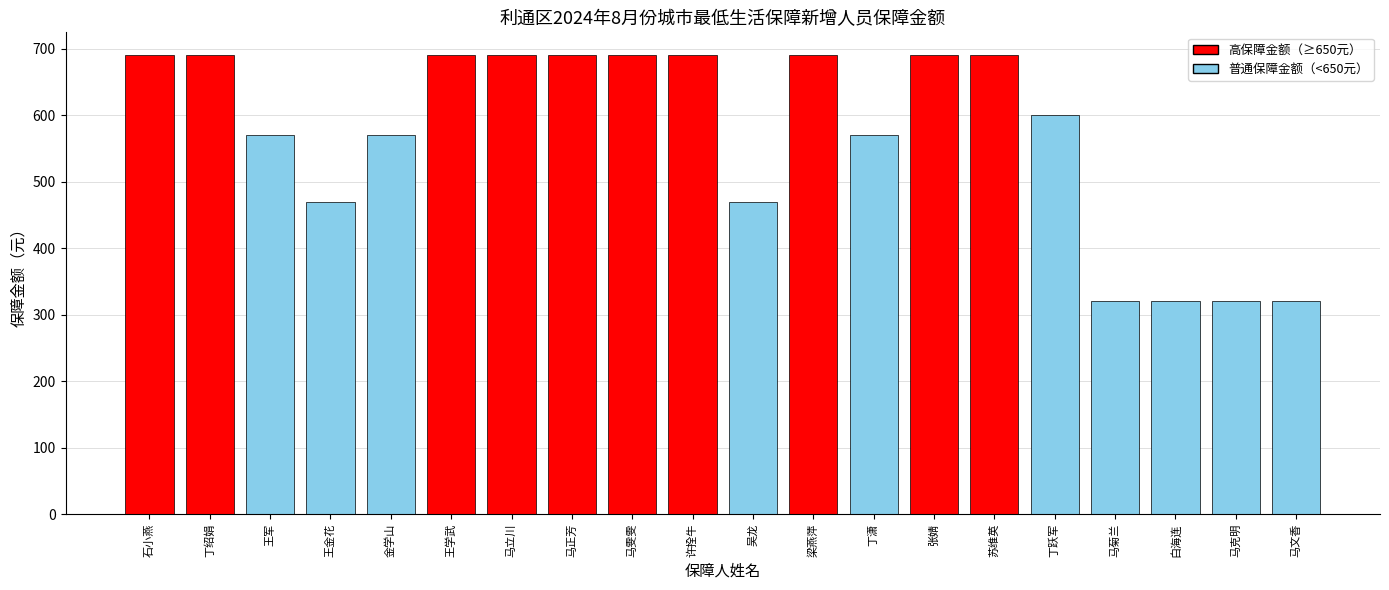

Reading left to right, extract all data points from this chart.

石小燕=690	丁绍娟=690	王军=570	王金花=470	金学山=570	王学武=690	马立川=690	马正芳=690	马雯雯=690	许拴牛=690	吴龙=470	梁燕萍=690	丁潇=570	张婧=690	苏维英=690	丁跃军=600	马菊兰=320	白海连=320	马克明=320	马文香=320